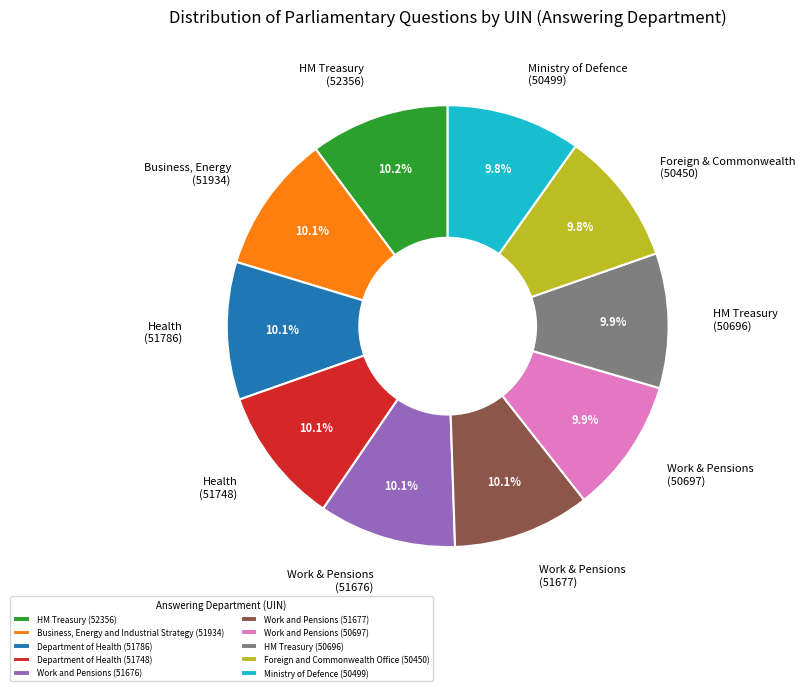

Is it true that Ministry of Defence (50499) is 10% of the pie?

True